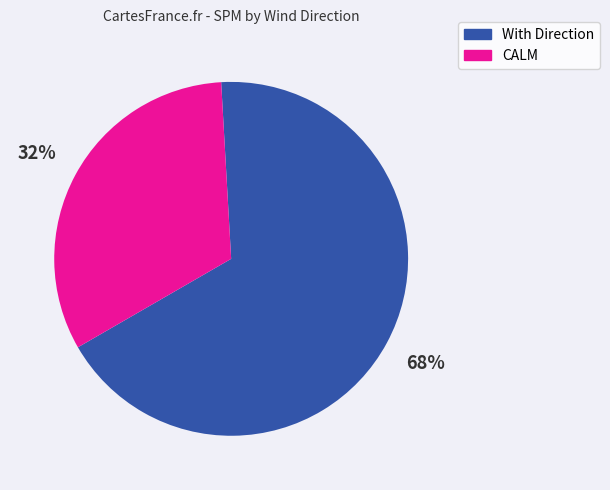

Is there a majority slice in this chart?

Yes